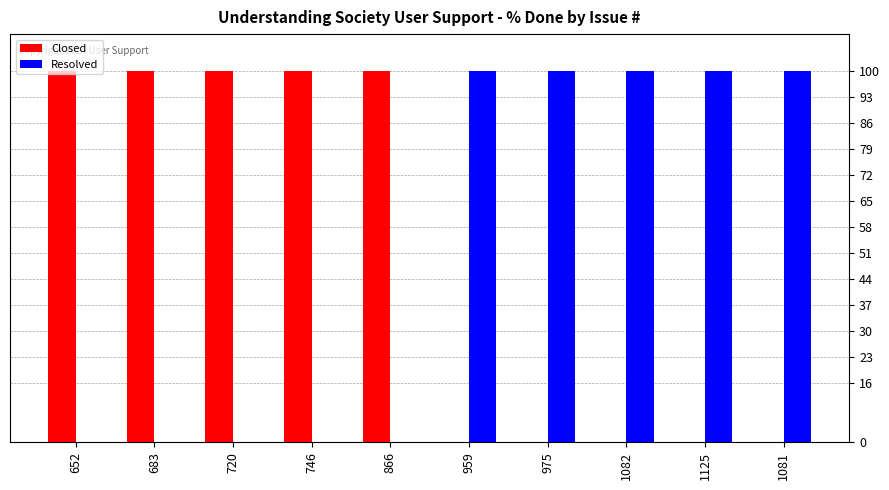

What is the maximum value shown in the chart?

100